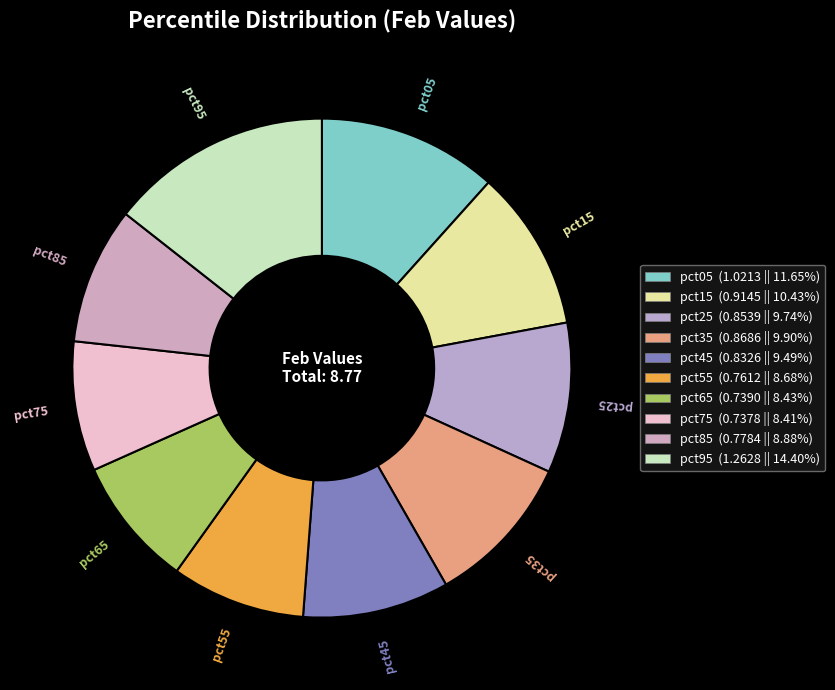

Is there a majority slice in this chart?

No